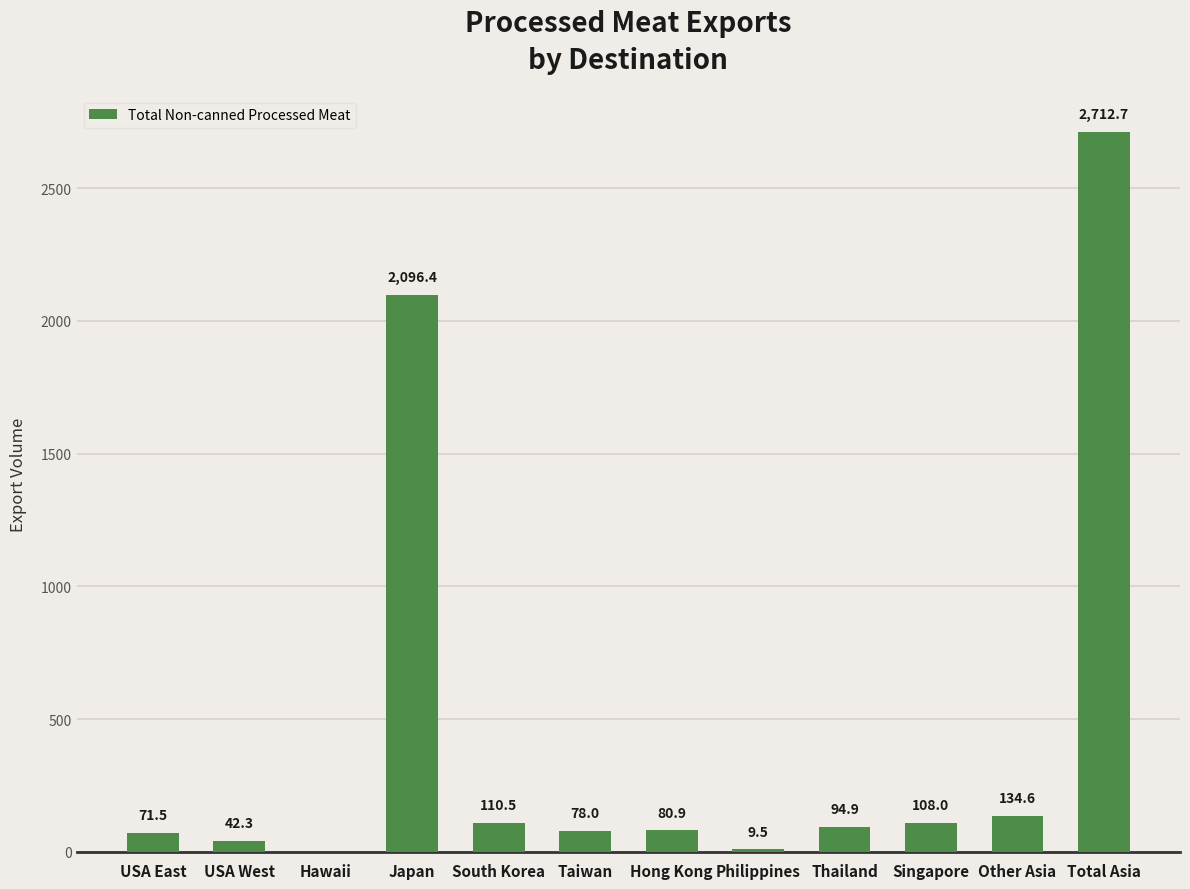

What is the maximum value shown in the chart?

2712.7